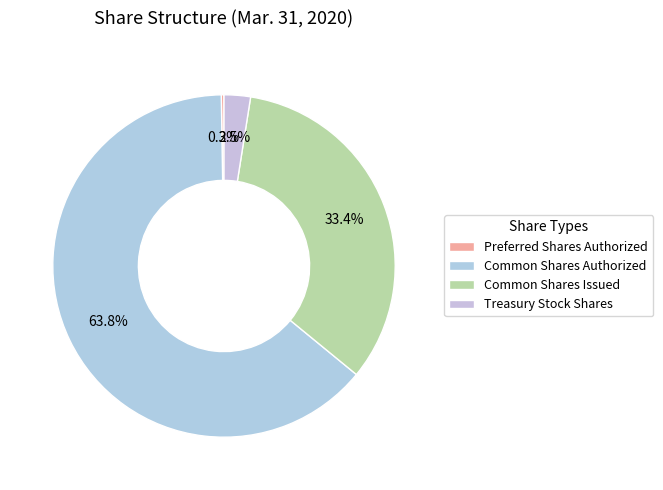

What is the majority slice?

Common Shares Authorized